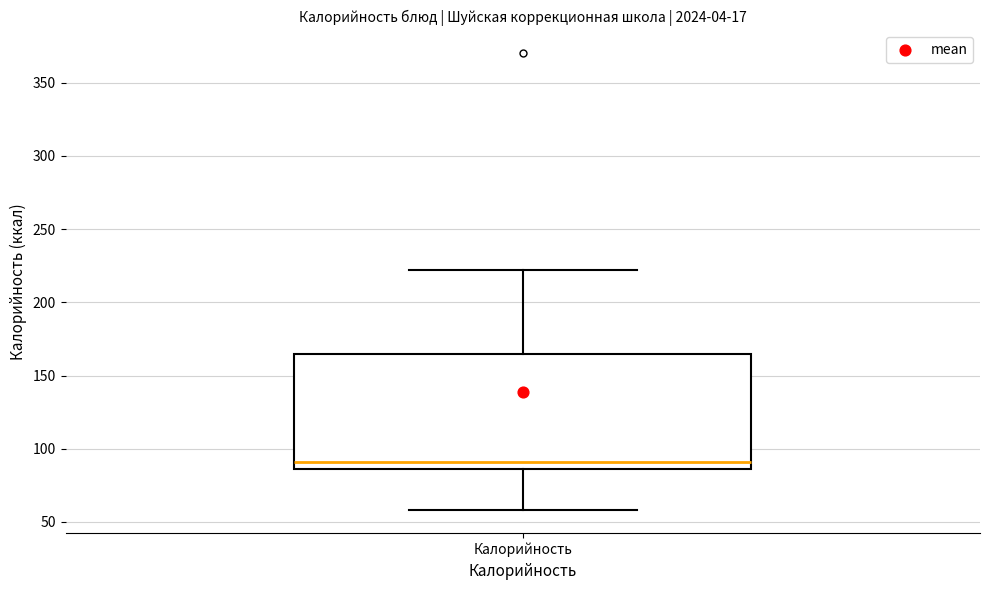

Read this box plot against the y-axis: the position of the median line, the range covered by the box, and the ends of both whiskers. The values are not printed on the chart, so give them approximately, as read against the axis.

median 90, box 85 to 165, whiskers 60 to 220